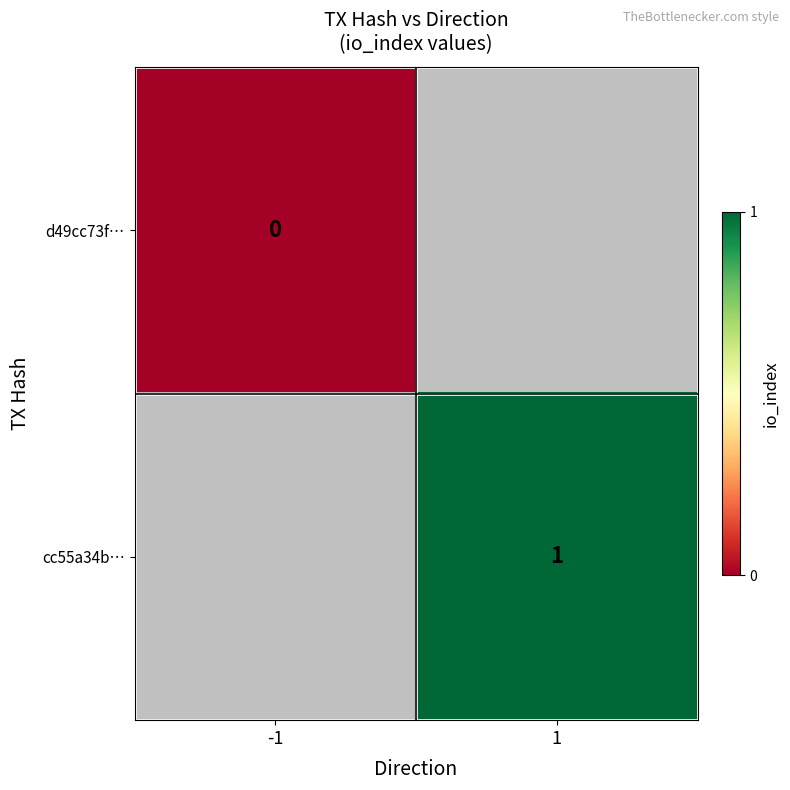

Which series has the widest spread of values?

d49cc73f…